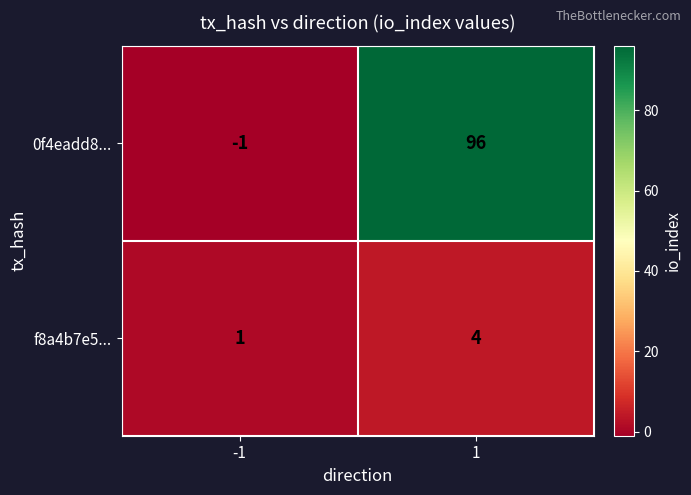

Reading left to right, list all the values displayed in this chart.

0f4eadd8...: -1=-1	1=96
f8a4b7e5...: -1=1	1=4